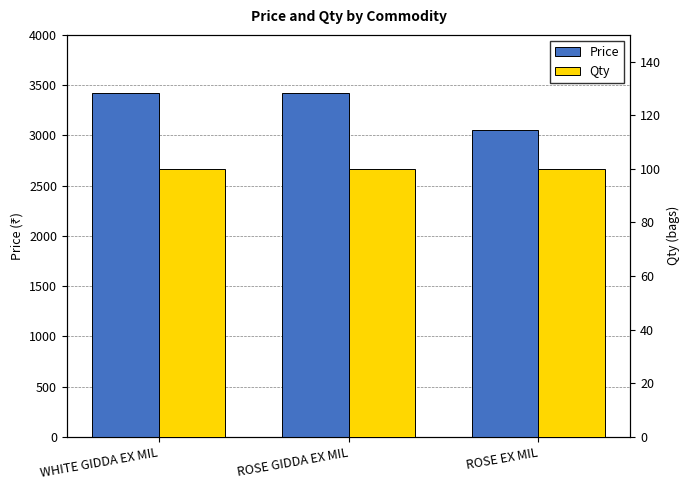

What are all the series names shown in the legend?

Price, Qty